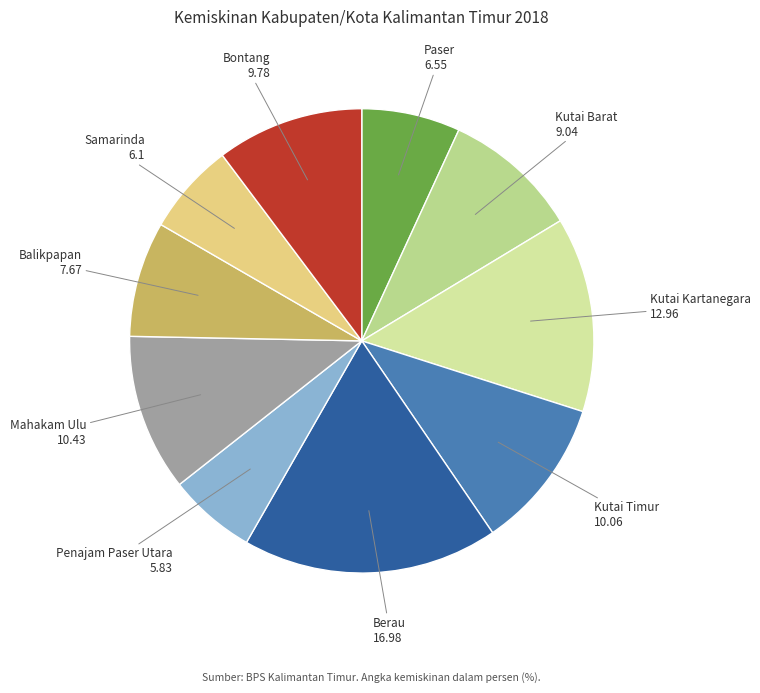

Combined, do Kutai Kartanegara and Kutai Timur account for over 50%?

No